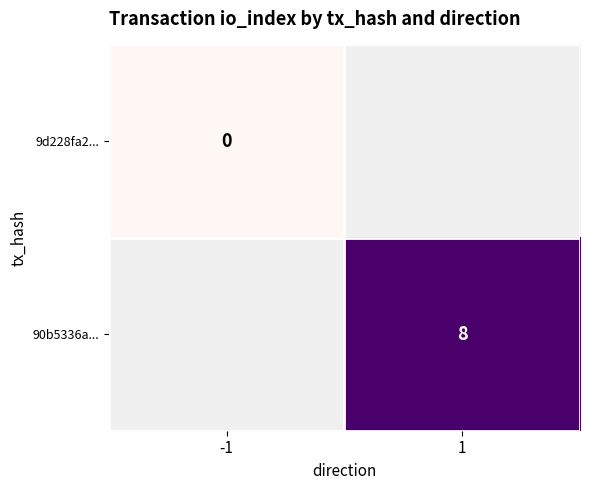

How many data points does each series have?

2